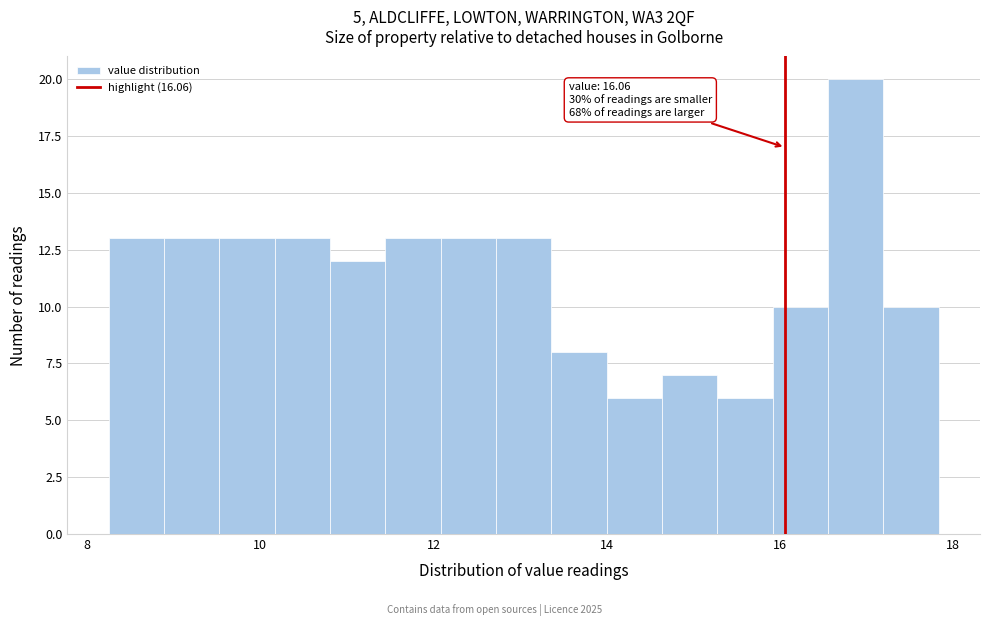

Around what value on the x-axis is the tallest bar? Give the approximate position of its centre, as read against the axis.

16.8